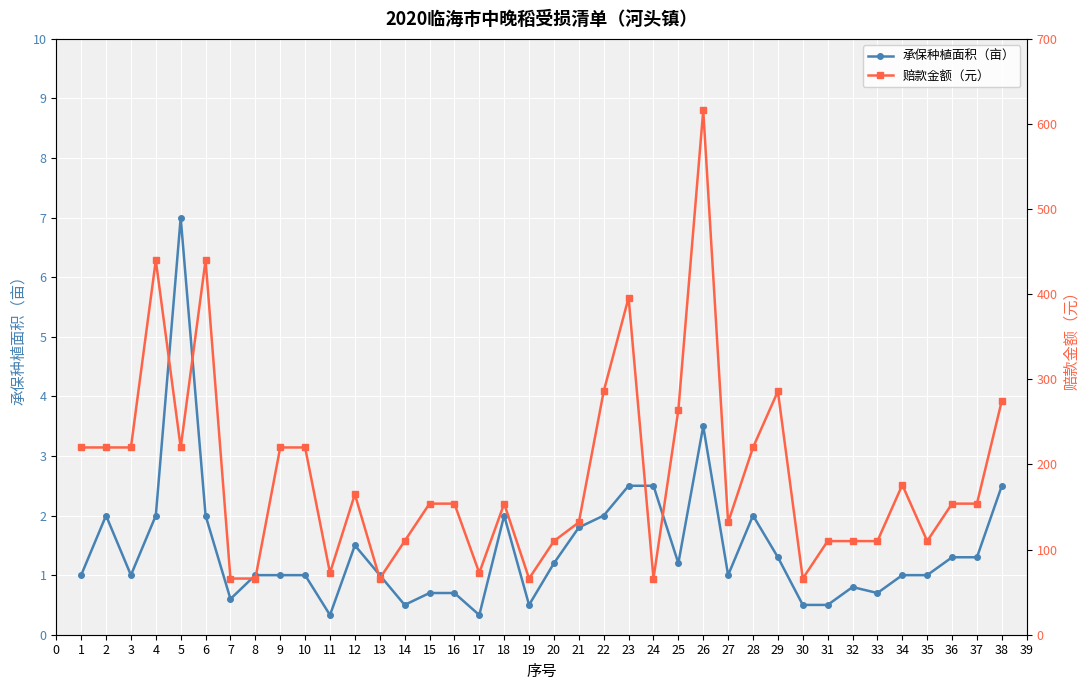

What is the value of the 承保种植面积（亩） point at the 22nd from the left?

2.0